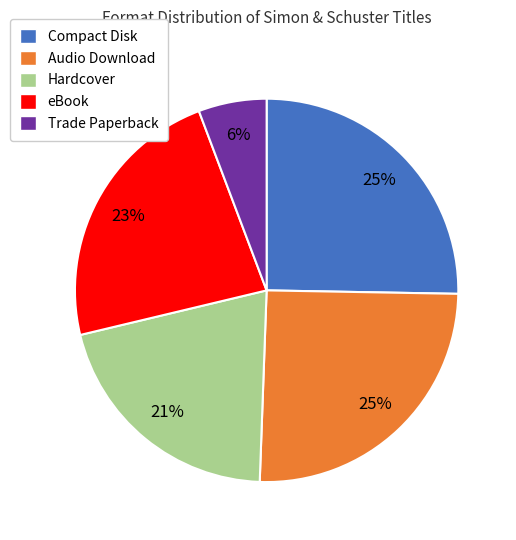

To the nearest percent, what is the average slice percentage?

20%